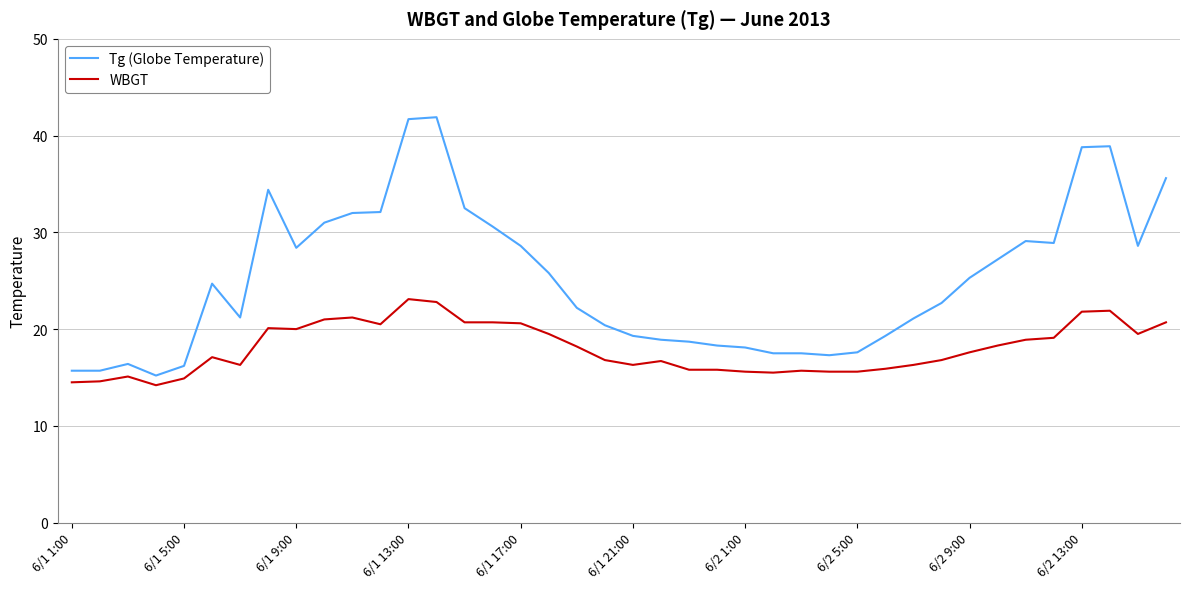

True or false: Tg (Globe Temperature) and WBGT cross at least once.

False